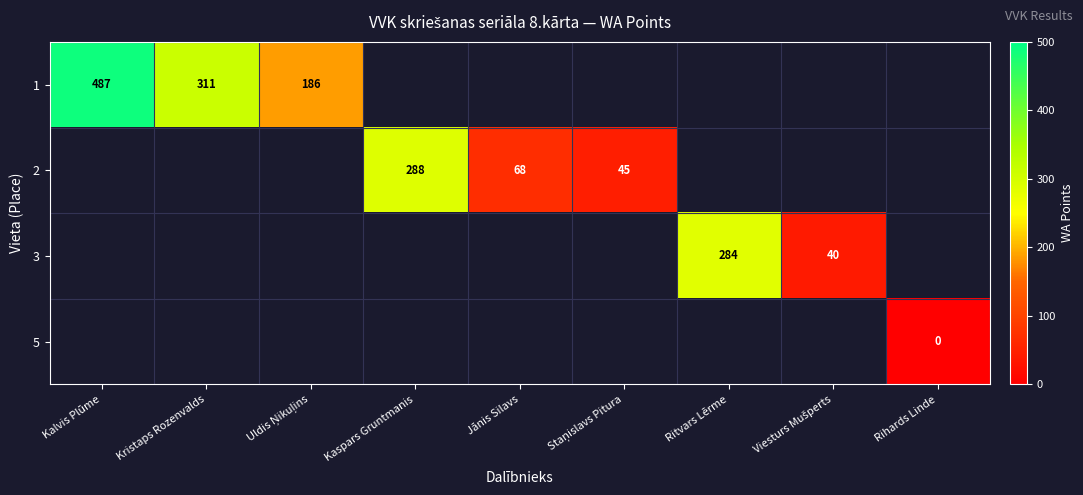

What is the maximum value shown in the chart?

487.0